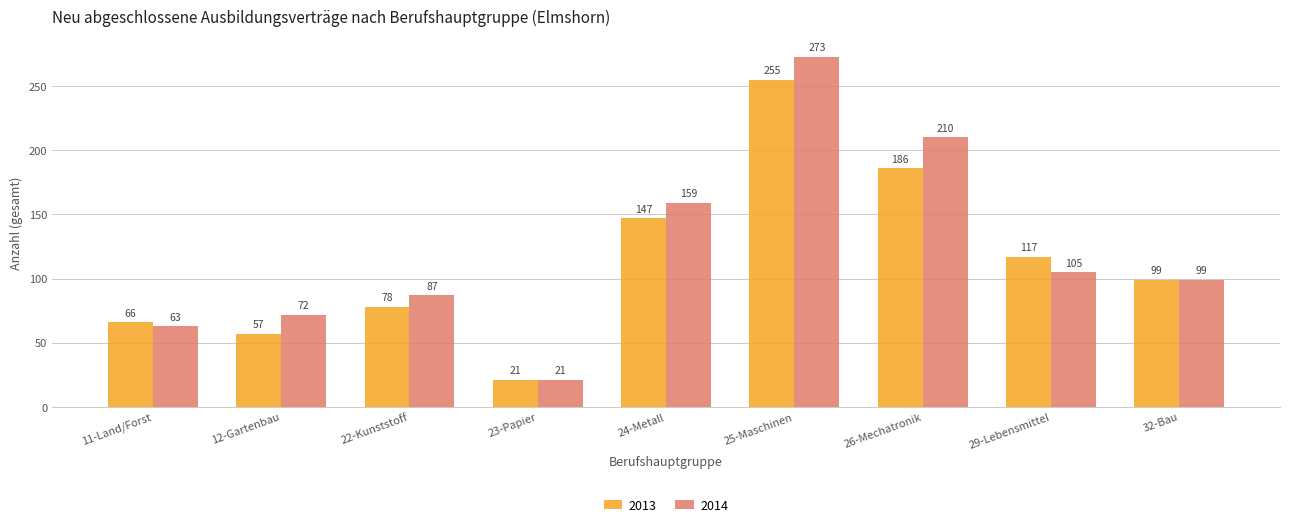

How many bars are there in total?

18